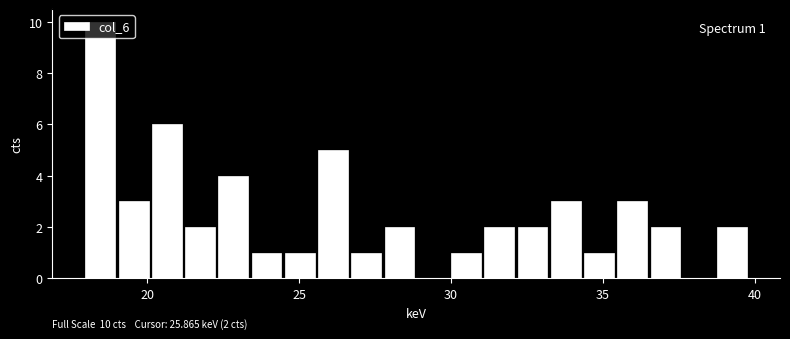

Read against the x-axis, roughly where is the centre of the tallest bar?

18.5